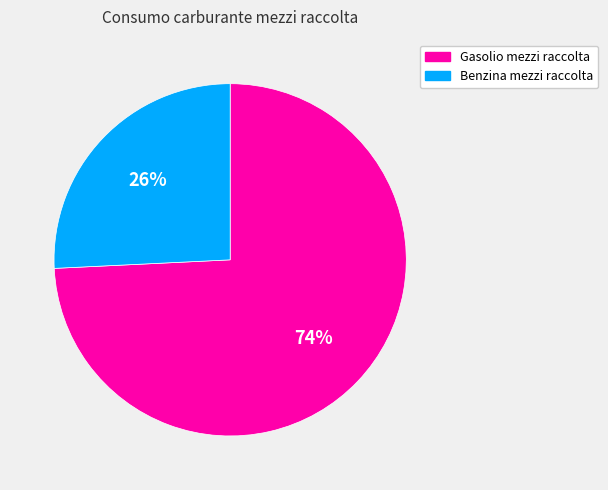

Which has a higher value, Gasolio mezzi raccolta or Benzina mezzi raccolta?

Gasolio mezzi raccolta